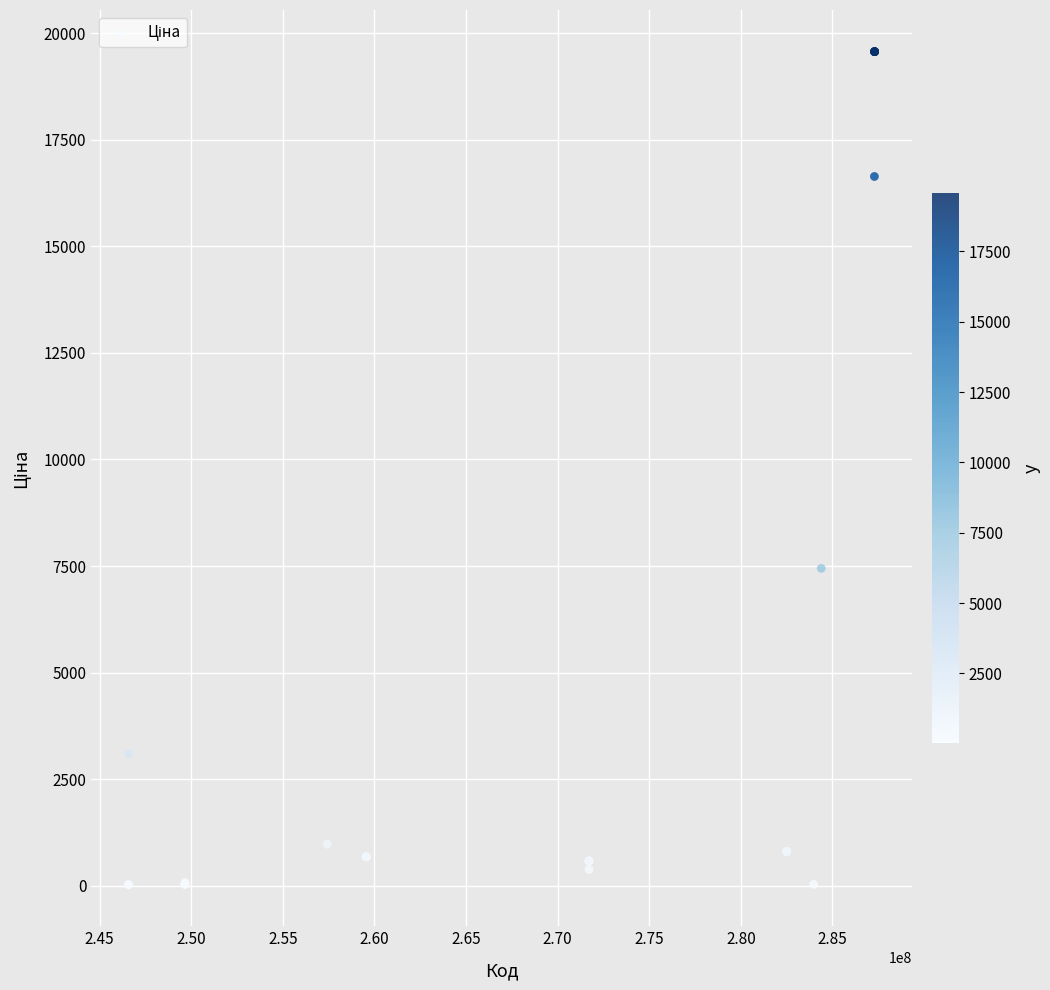

What Y value in the scatter plot is closest to 9795?

7444.6